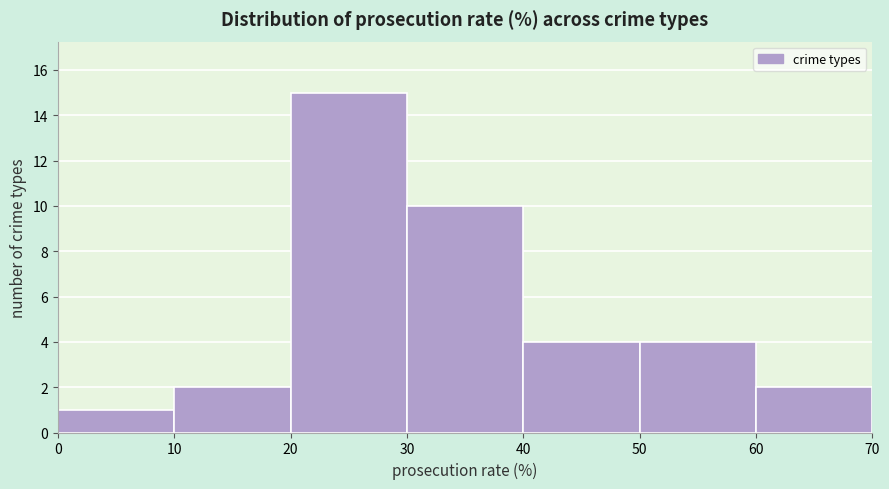

How tall is the bar that spans 30 to 40 on the x-axis? The values are not printed on the chart, so give them approximately, as read against the axis.

10